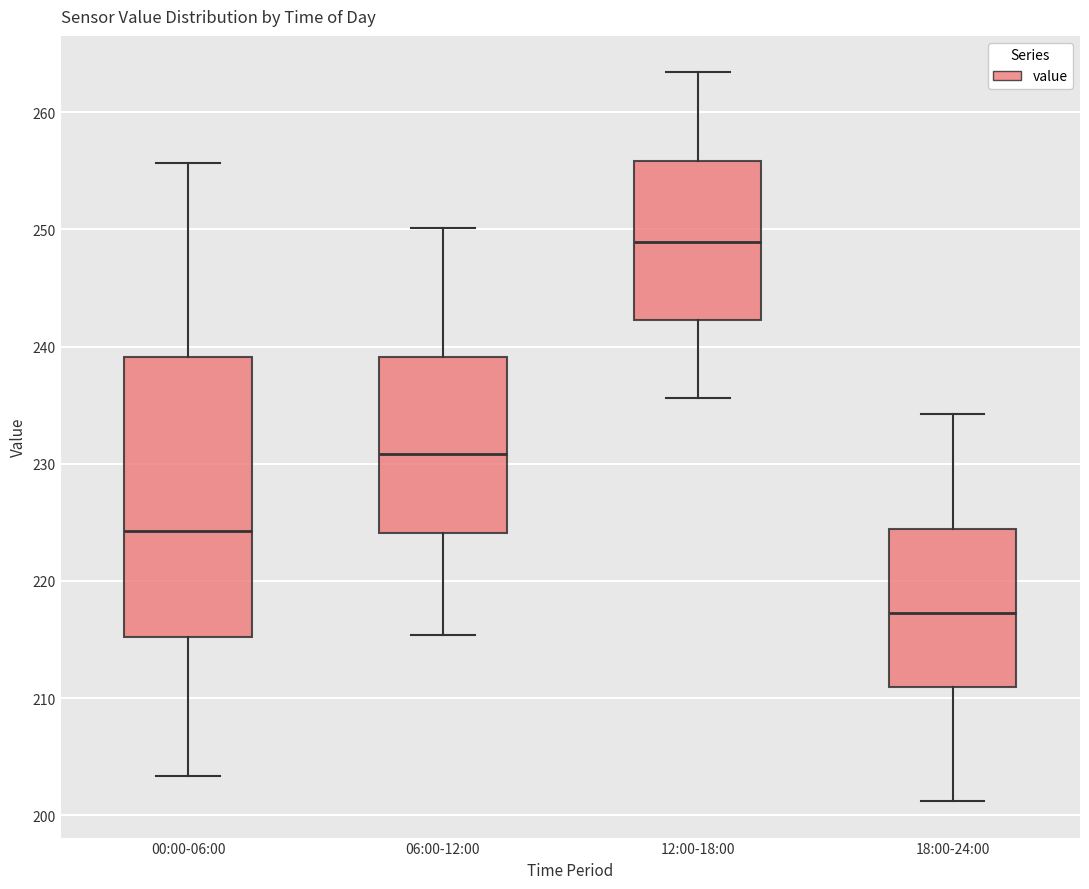

Comparing the boxes themselves (not the whiskers), which one is the tallest?

00:00-06:00